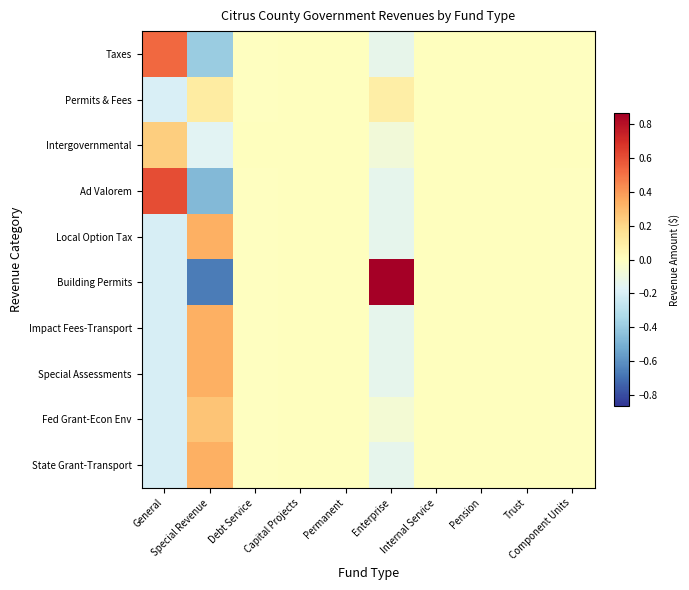

What is the spread (max minus min) of values at Special Revenue?

1.0